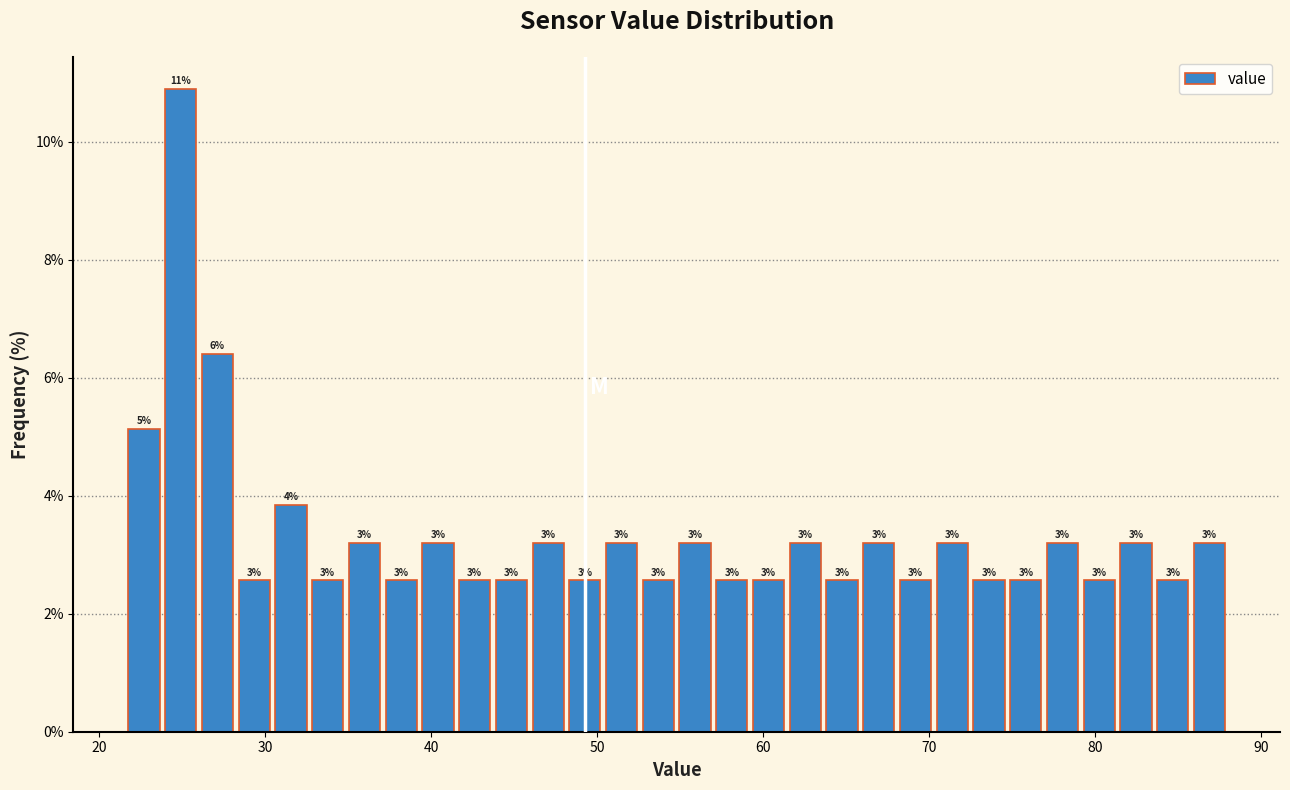

Around what value on the x-axis is the tallest bar? Give the approximate position of its centre, as read against the axis.

25